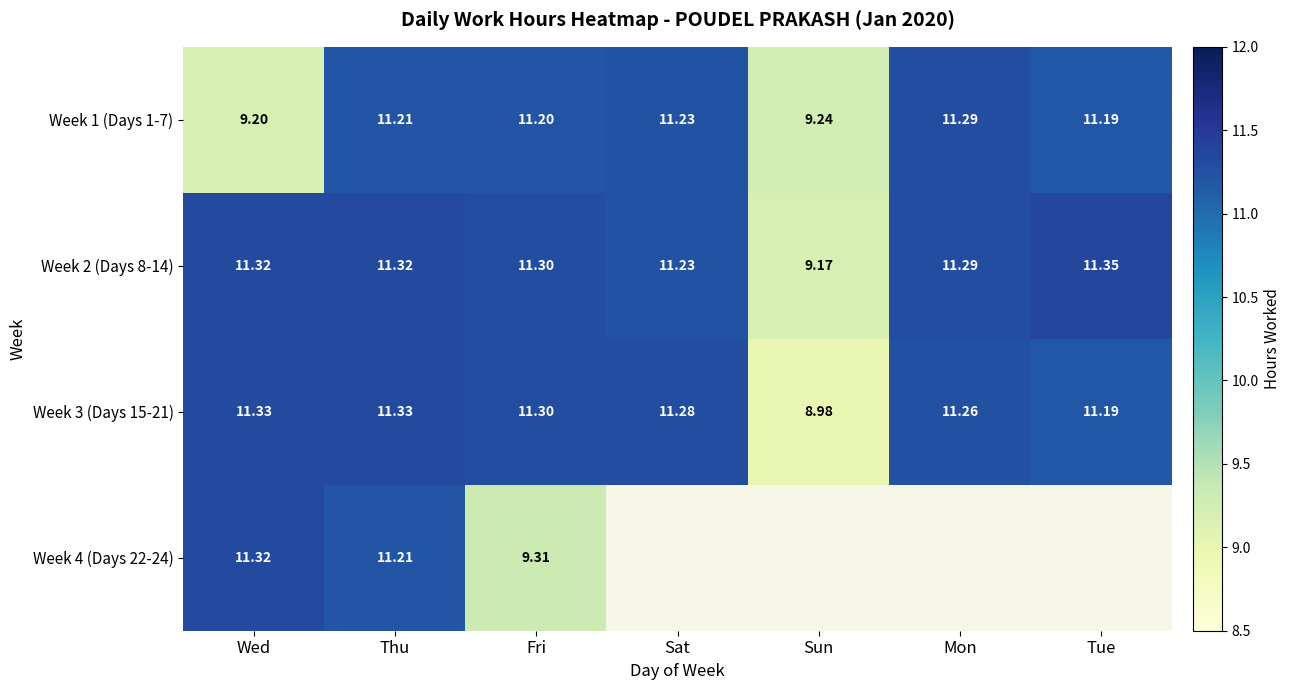

The Week 1 (Days 1-7) series shows 11.3 at Mon. True or false?

True